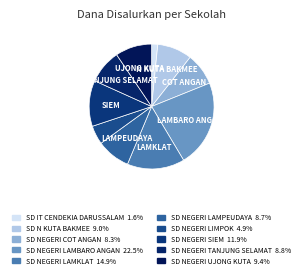

Is it true that SD NEGERI LAMKLAT is 20% of the pie?

False